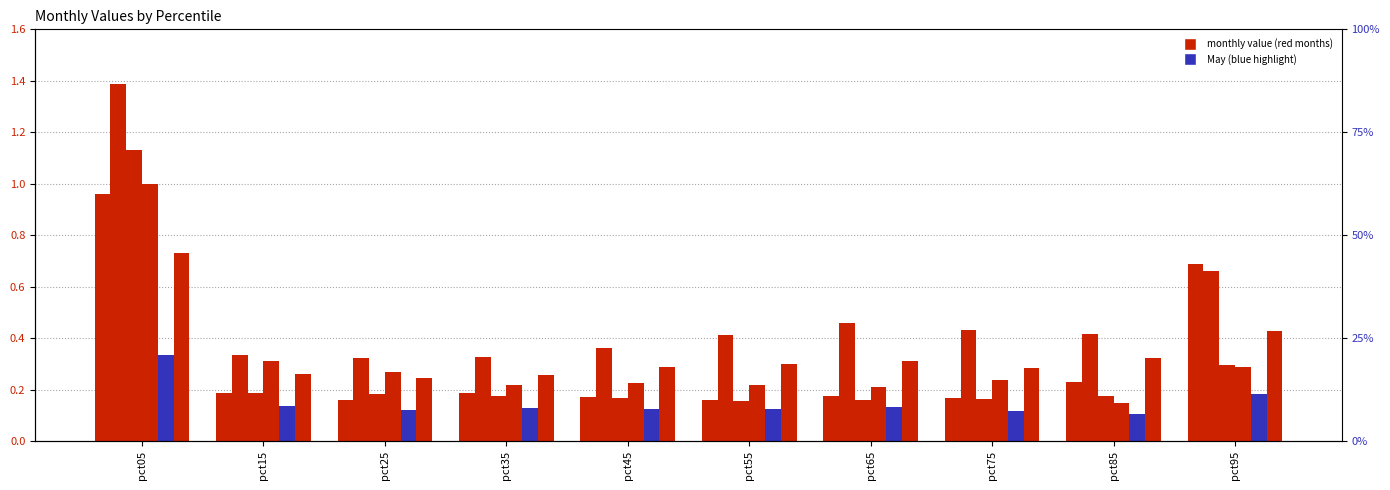

At how many categories does at least one series exceed 0?

10